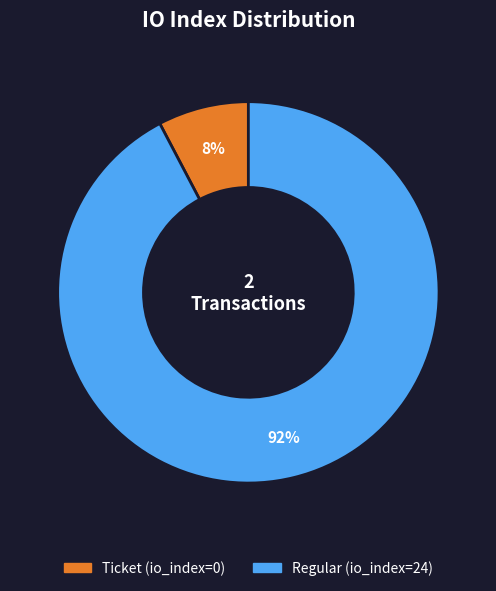

Is it true that Regular (io_index=24) is 92% of the pie?

True